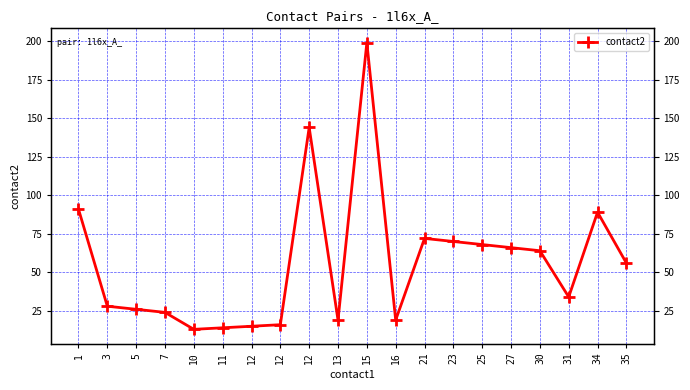

How many data points are above 56?

9